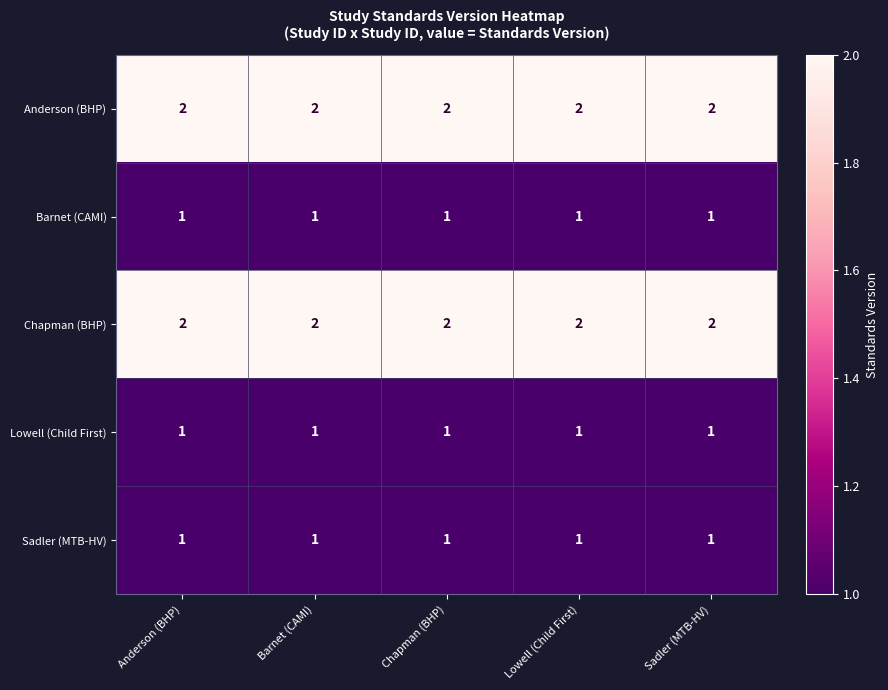

What is the greatest value displayed?

2